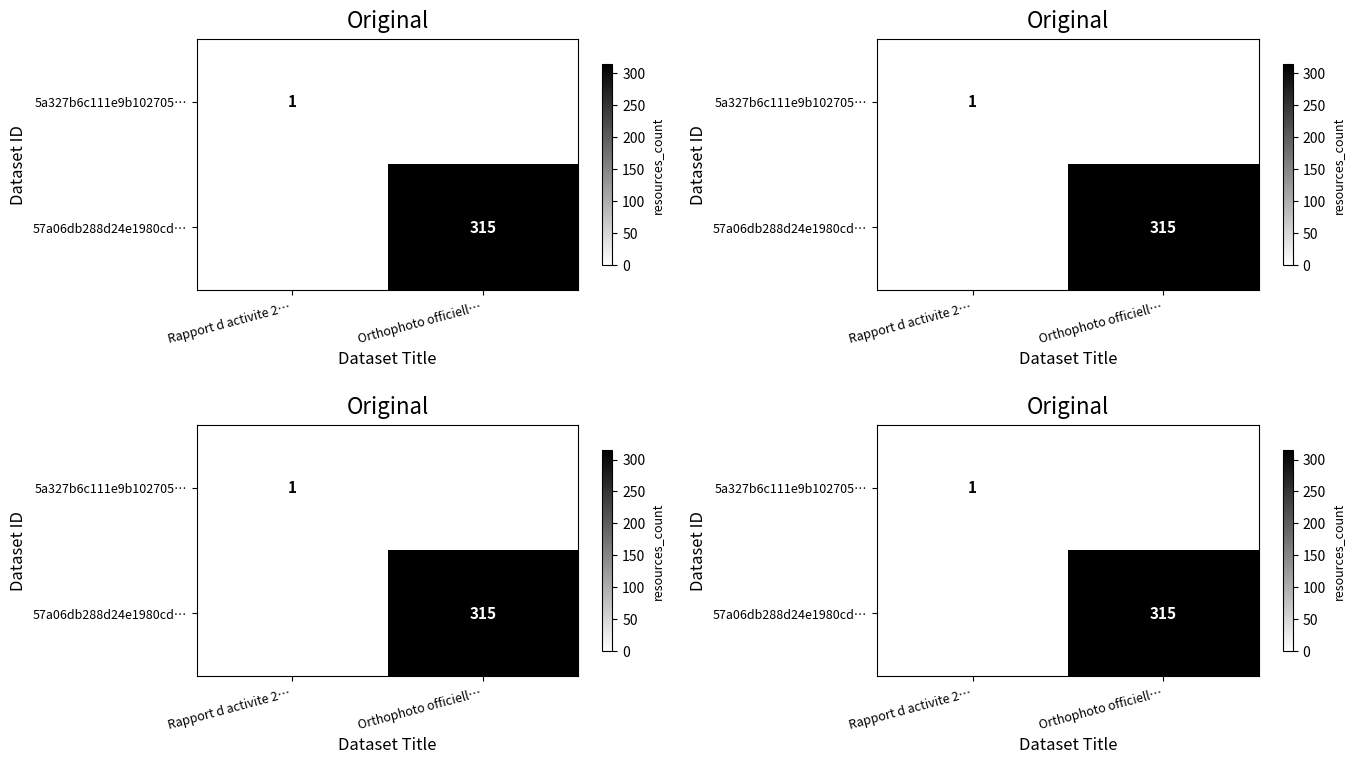

How many data points in 57a06db288d24e1980cd… are less than 315?

1